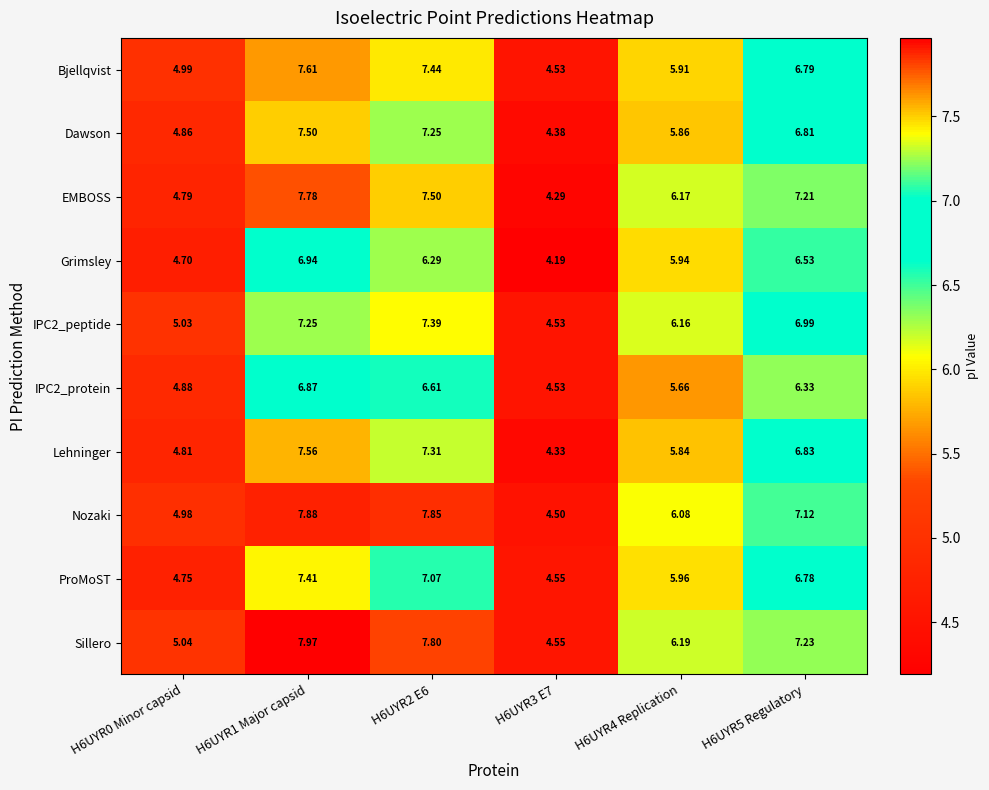

How many values in the ProMoST series are below 6?

3